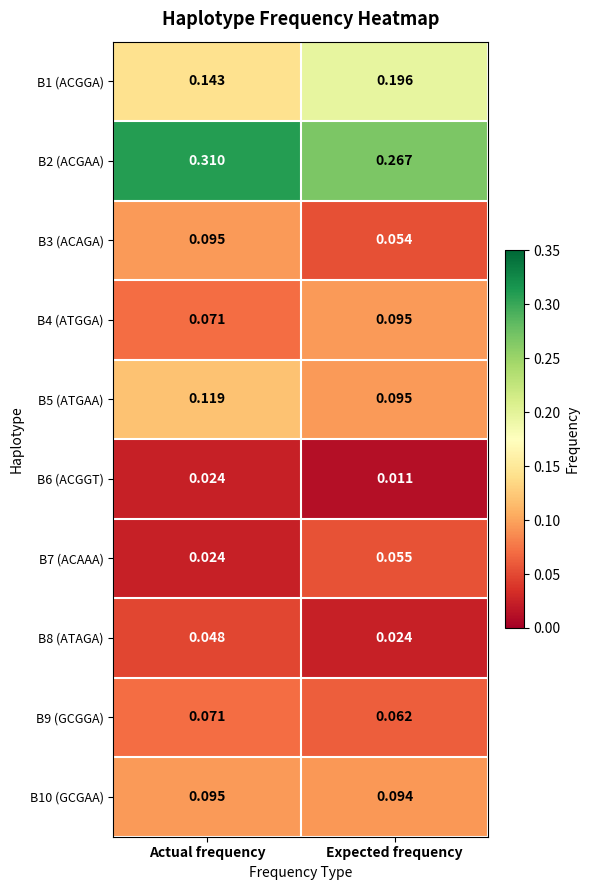

Rank the categories by B7 (ACAAA) value from highest to lowest.

Expected frequency, Actual frequency